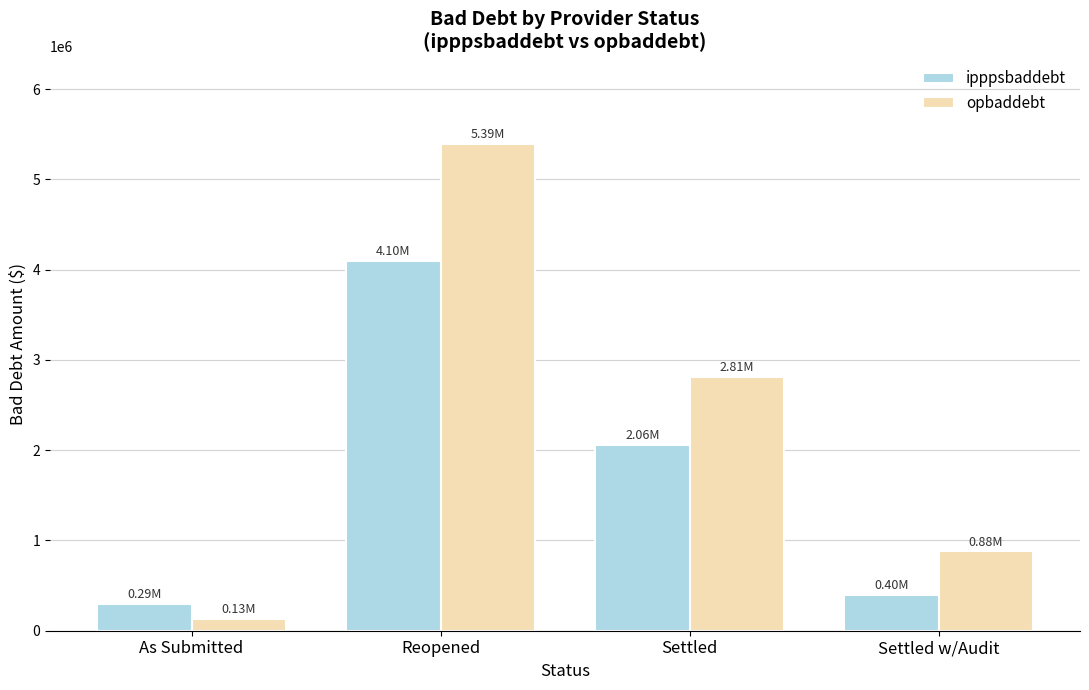

True or false: opbaddebt has a value of 5390561 at Reopened.

True